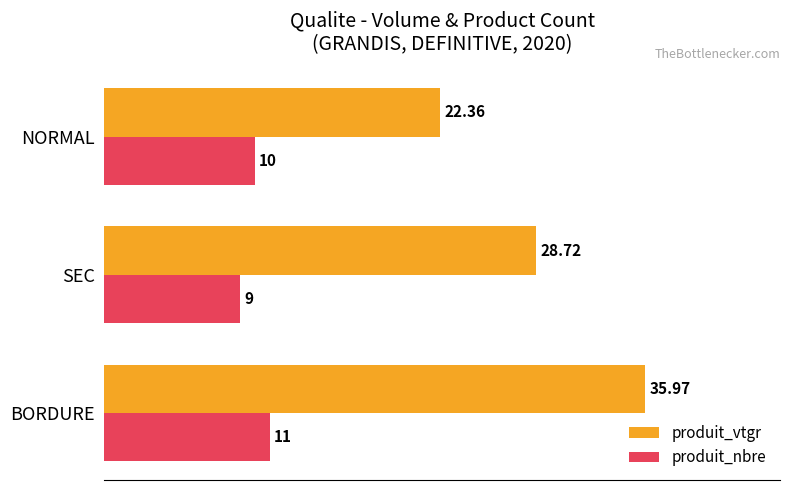

Which category has the lowest value across all series?

SEC